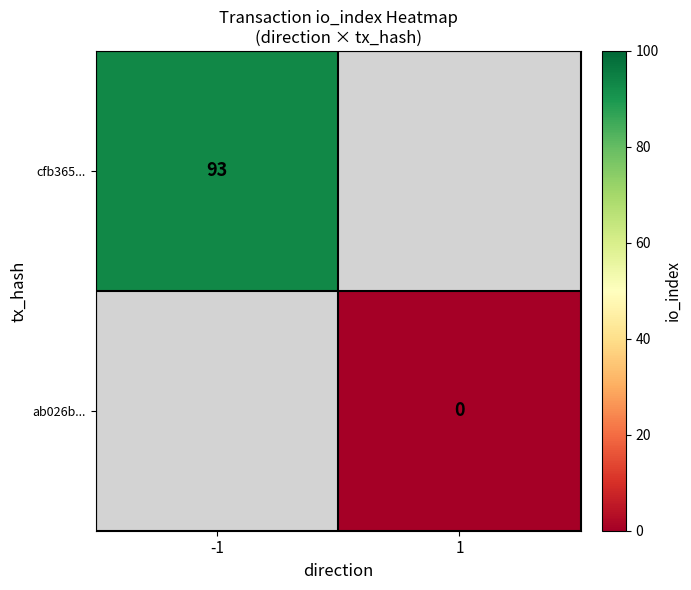

Is the value of ab026b... at 1 greater than the value of cfb365... at -1?

No